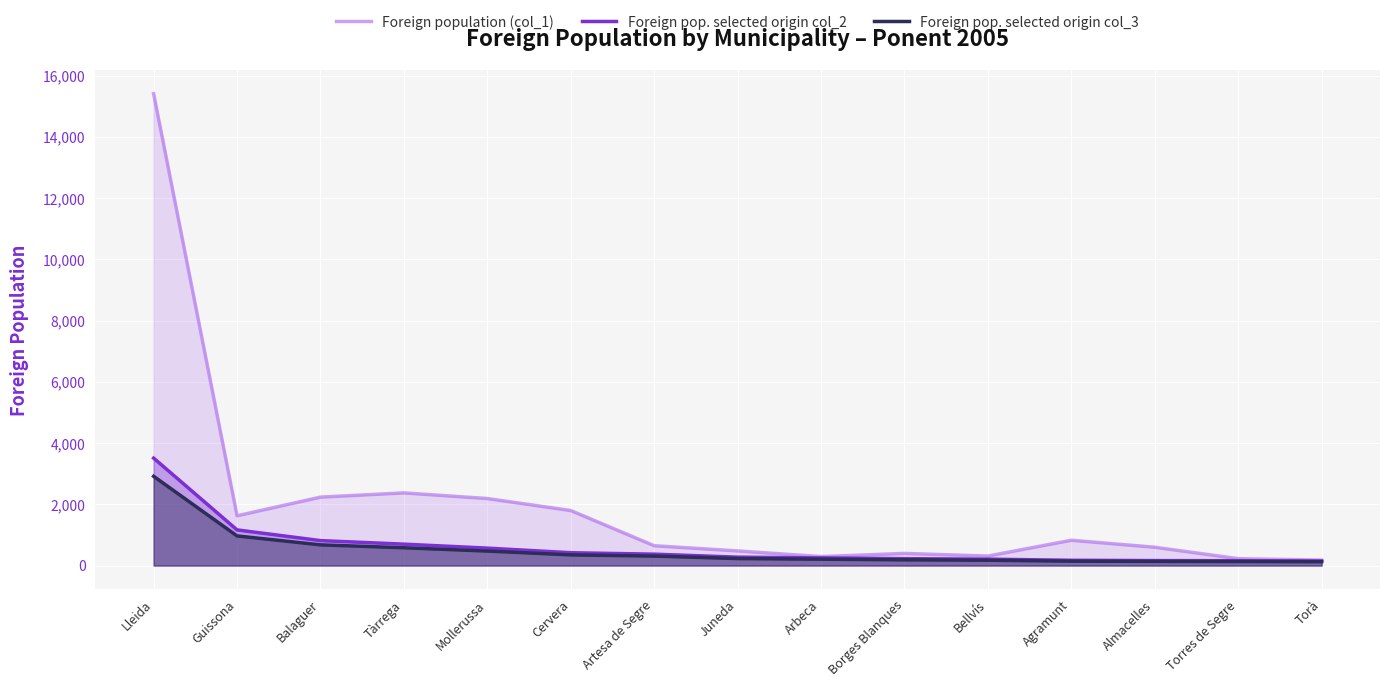

List the series in order of their peak value, lowest first.

Foreign pop. selected origin col_3, Foreign pop. selected origin col_2, Foreign population (col_1)